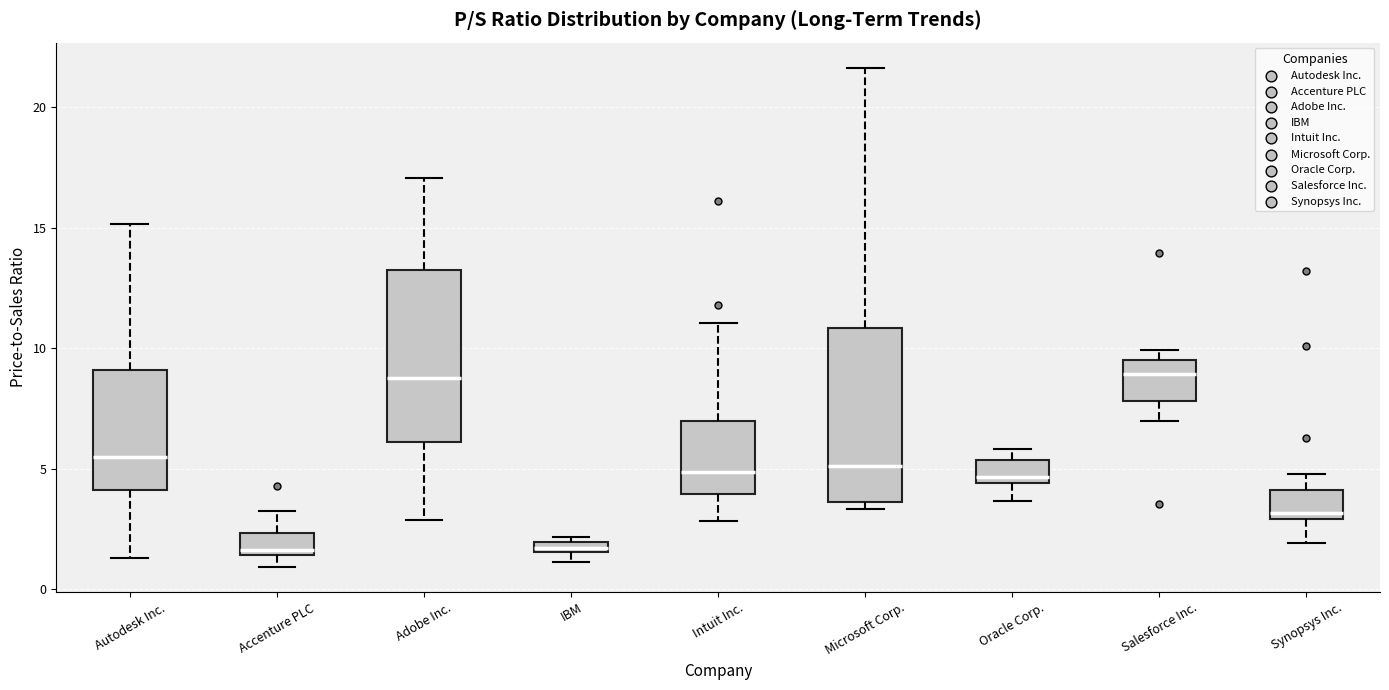

Where does the upper whisker of the box for Autodesk Inc. end on the y-axis? The values are not printed on the chart, so give them approximately, as read against the axis.

15.0